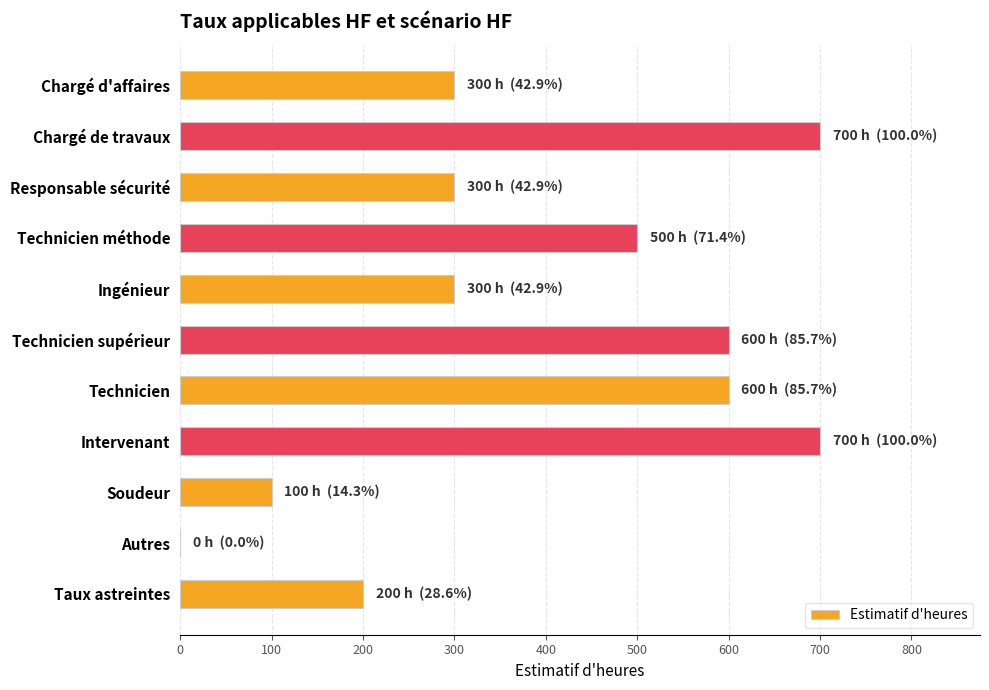

What is the change in value from Ingénieur to Soudeur?

-200